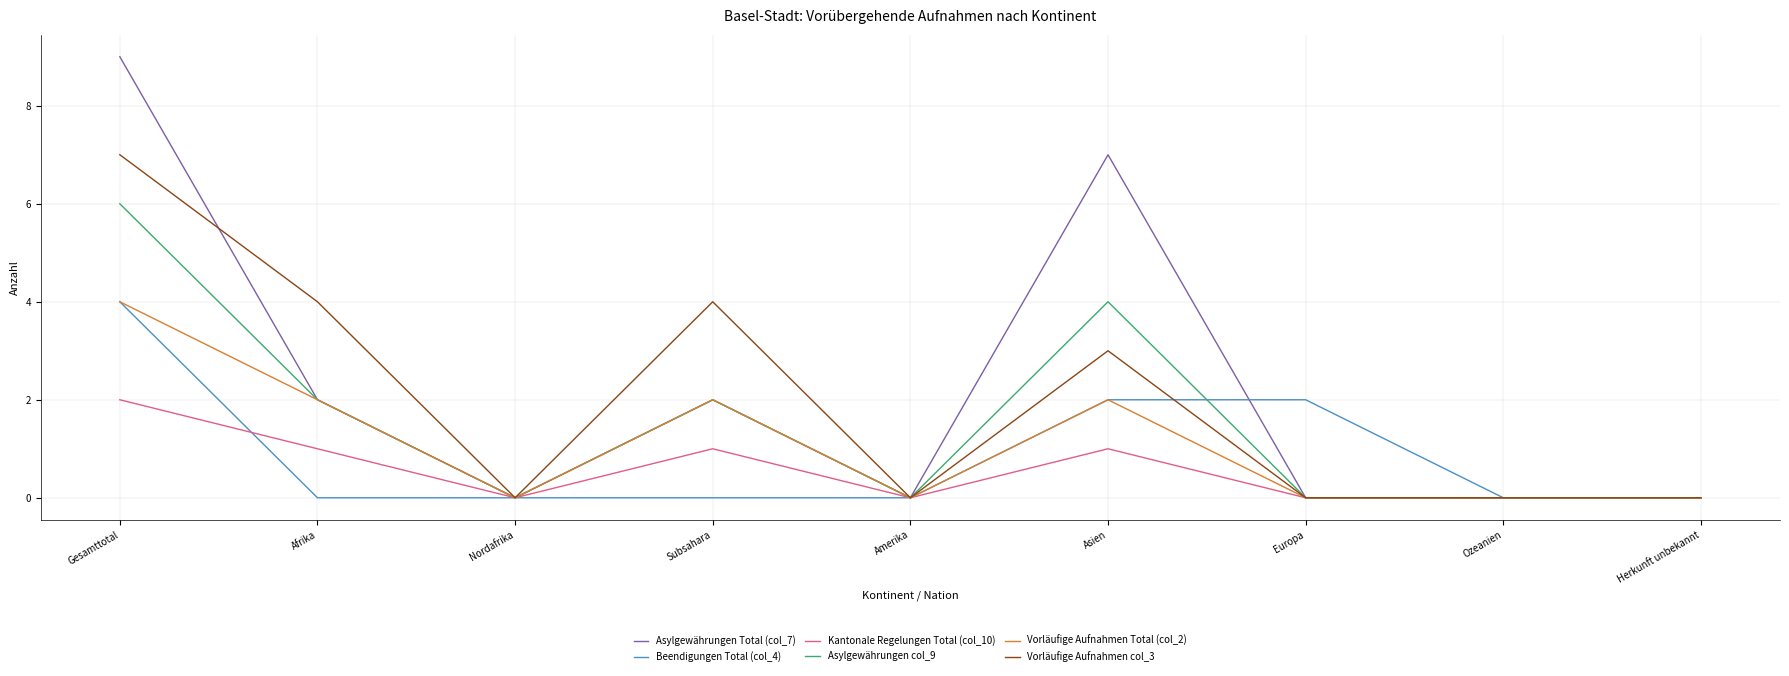

Reading left to right, what are all the values shown in this chart?

Asylgewährungen Total (col_7): 9	2	0	2	0	7	0	0	0
Beendigungen Total (col_4): 4	0	0	0	0	2	2	0	0
Kantonale Regelungen Total (col_10): 2	1	0	1	0	1	0	0	0
Asylgewährungen col_9: 6	2	0	2	0	4	0	0	0
Vorläufige Aufnahmen Total (col_2): 4	2	0	2	0	2	0	0	0
Vorläufige Aufnahmen col_3: 7	4	0	4	0	3	0	0	0